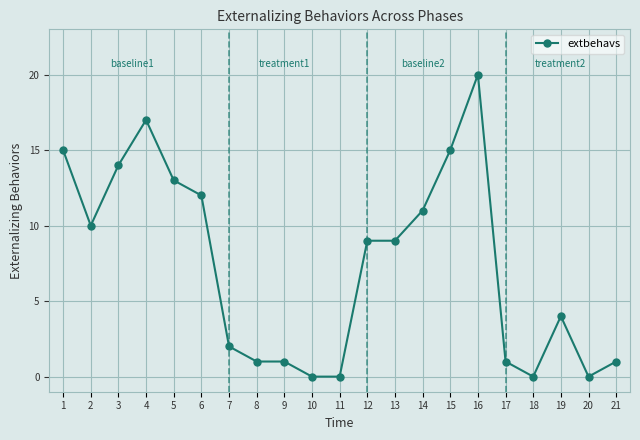

At which label does the data first exceed 9?

1